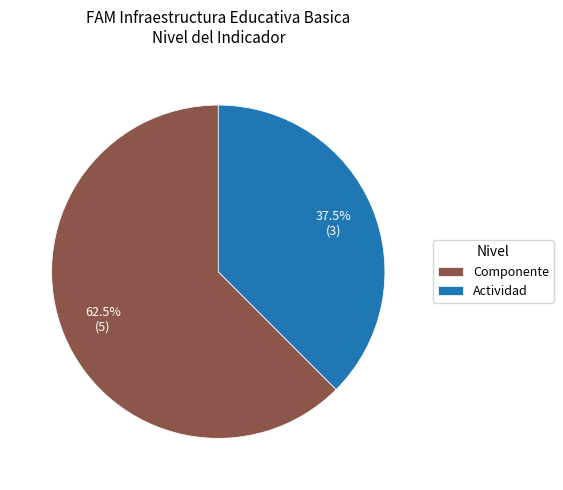

What is the majority slice?

Componente